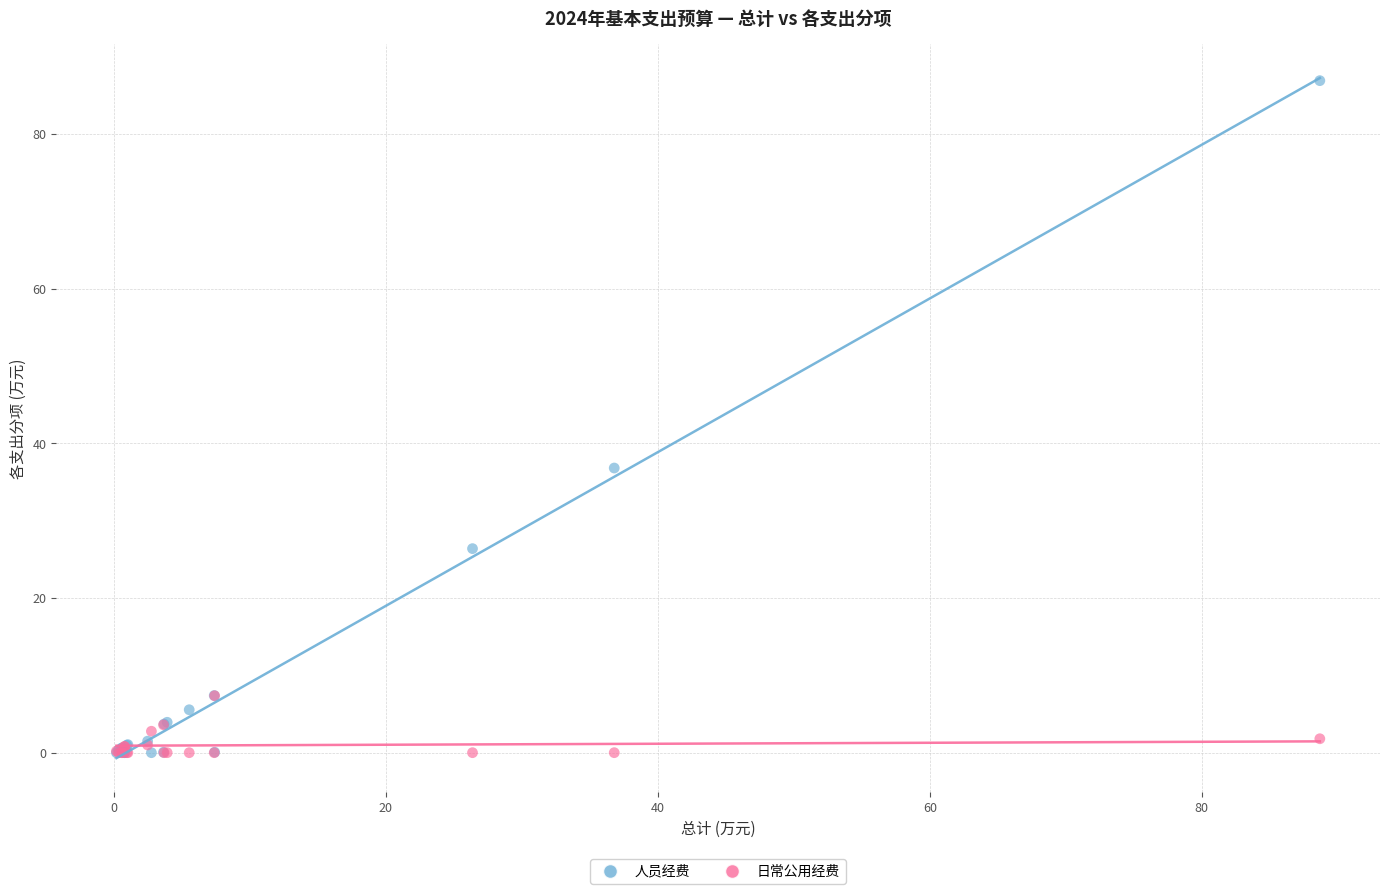

In the 人员经费 series, what Y value is closest to 43?

36.8